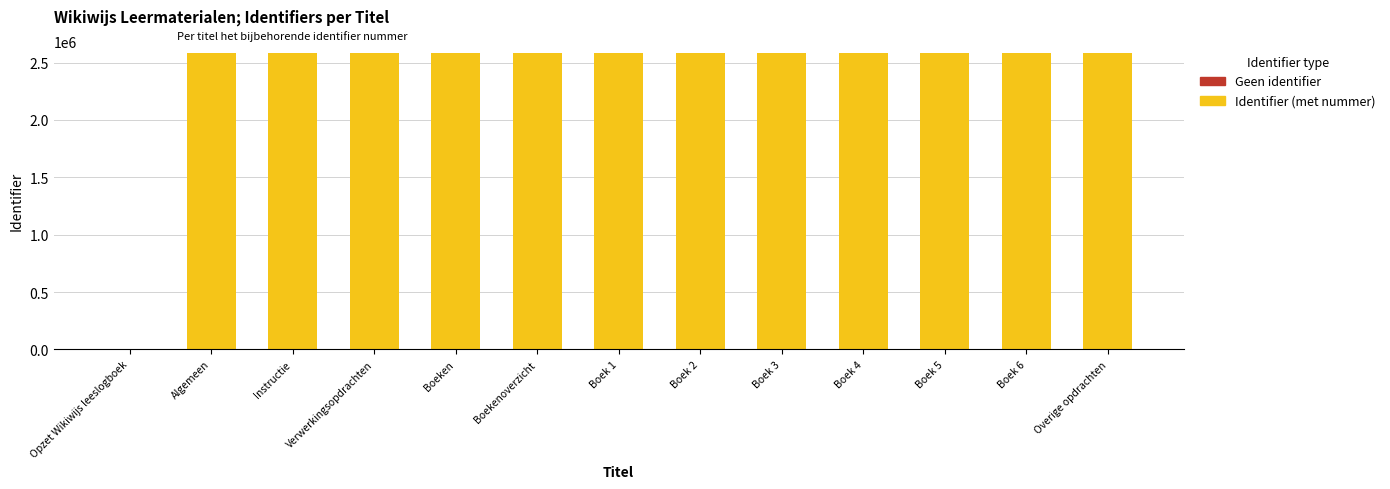

Is it true that the value at Boek 3 is 3681511?

False